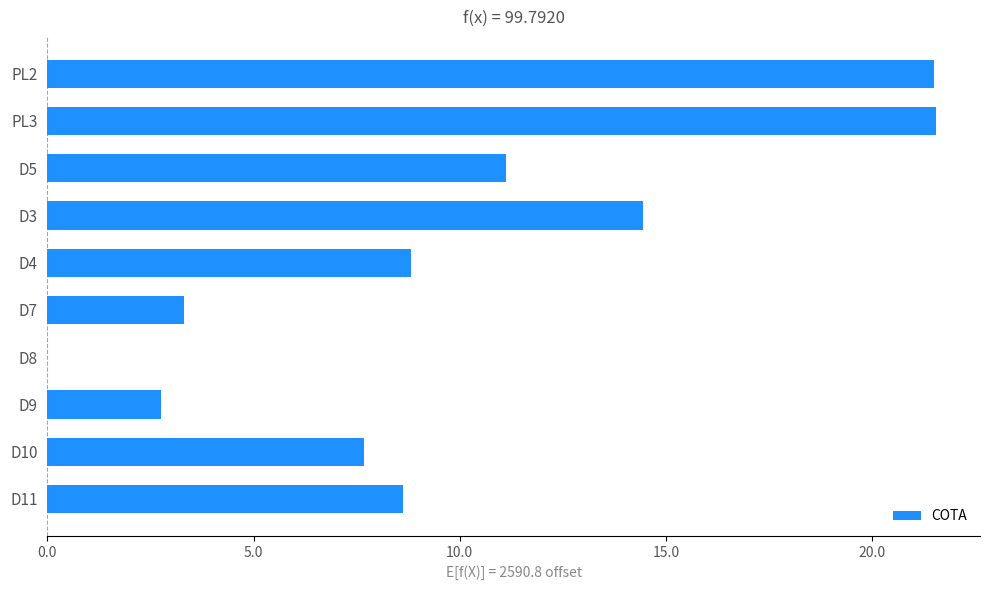

What is the sum of all values?

99.8